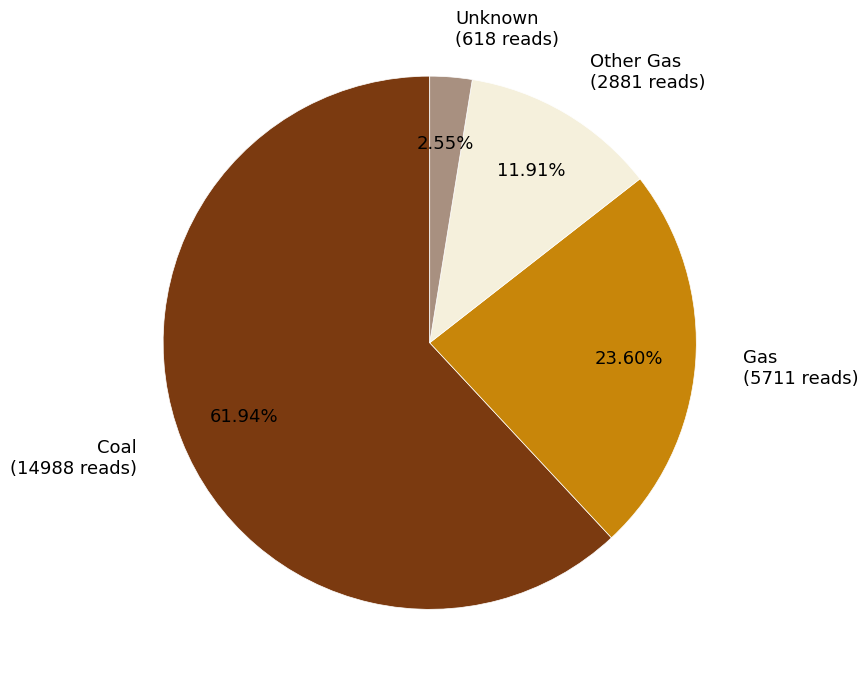

Rank the categories by value from highest to lowest.

Coal, Gas, Other Gas, Unknown